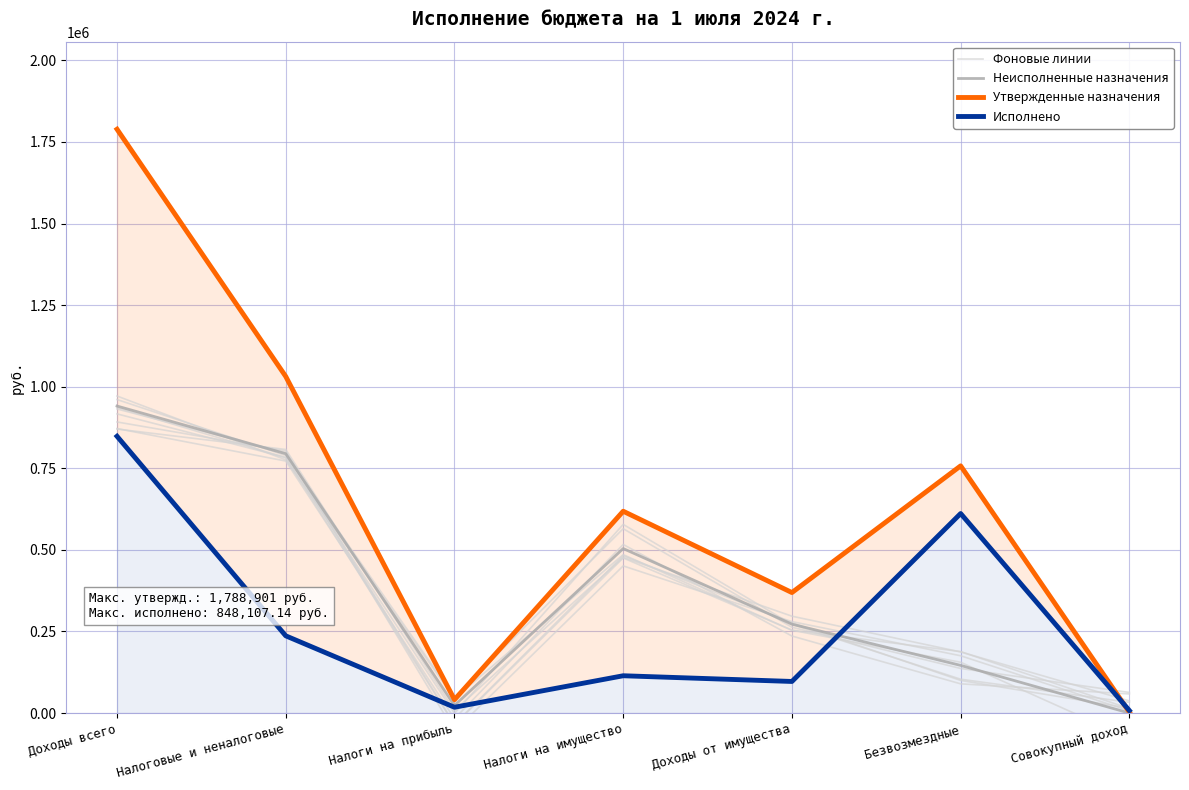

At which label is Утвержденные назначения closest to 895783?

Налоговые и неналоговые